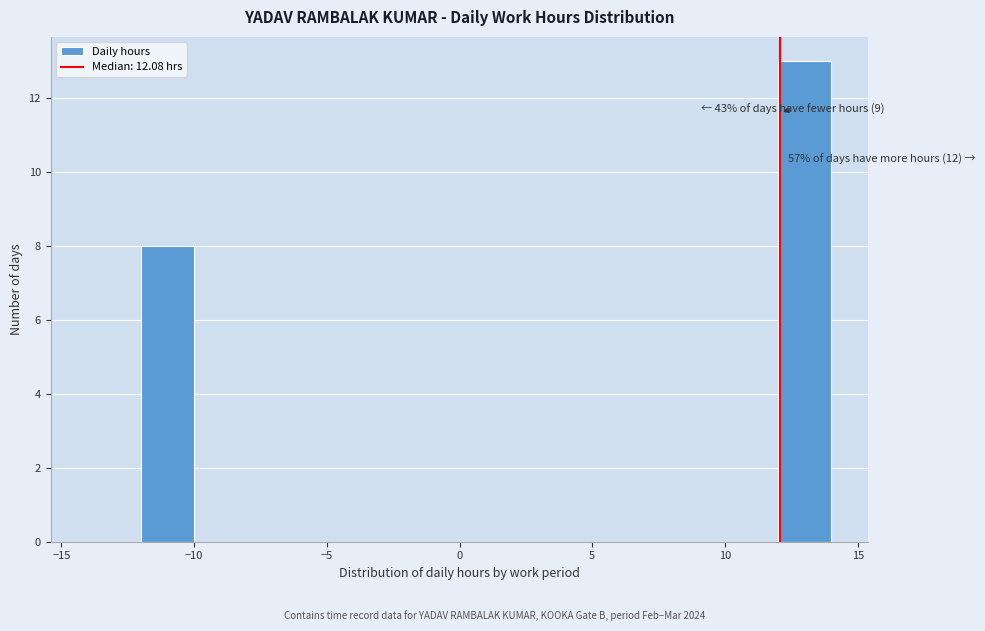

Which range on the x-axis has the tallest bar?

12 to 14